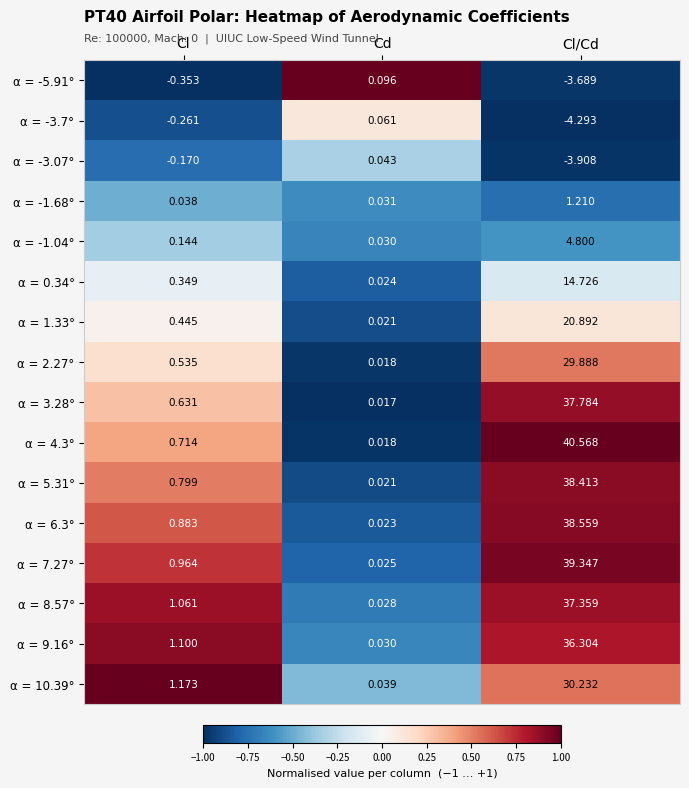

Is the value of α = 5.31° at Cl greater than the value of α = 6.3° at Cl/Cd?

No